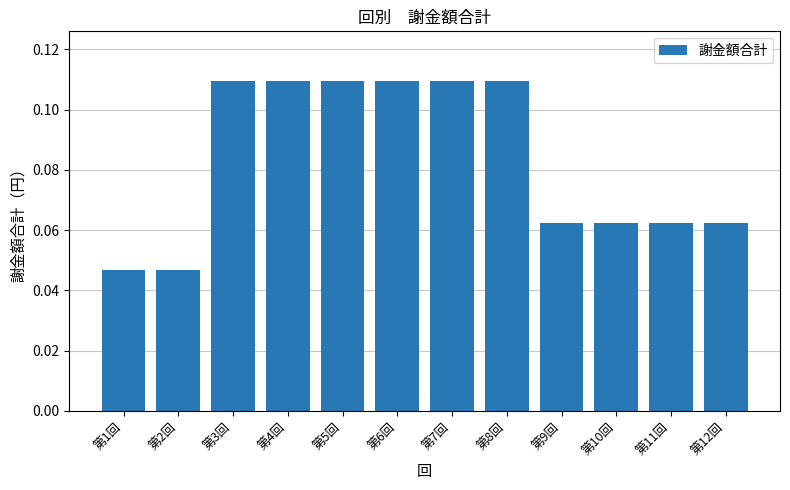

How many bars are there in total?

12